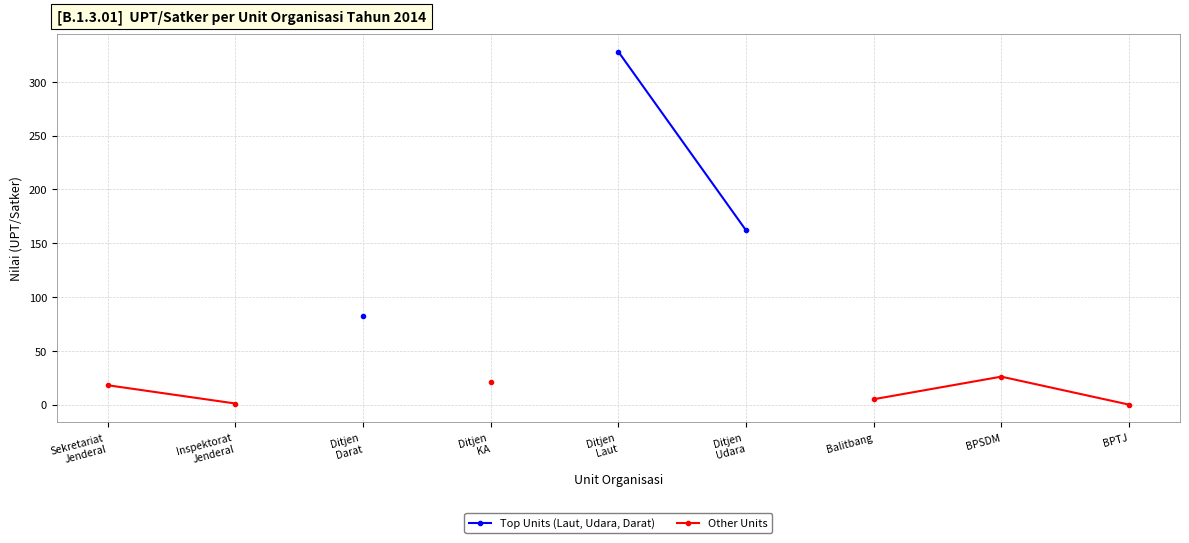

True or false: Top Units (Laut, Udara, Darat) and Other Units intersect in this chart.

False